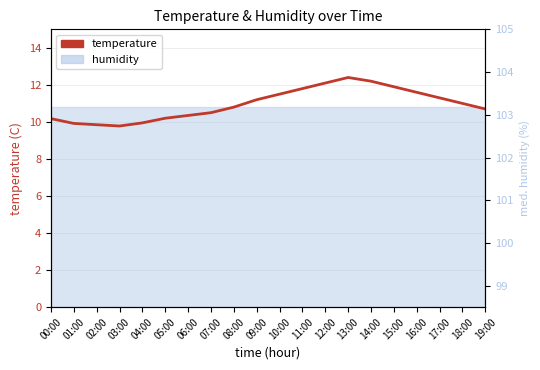

How many points are lower than both their immediate neighbors (excluding endpoints)?

1